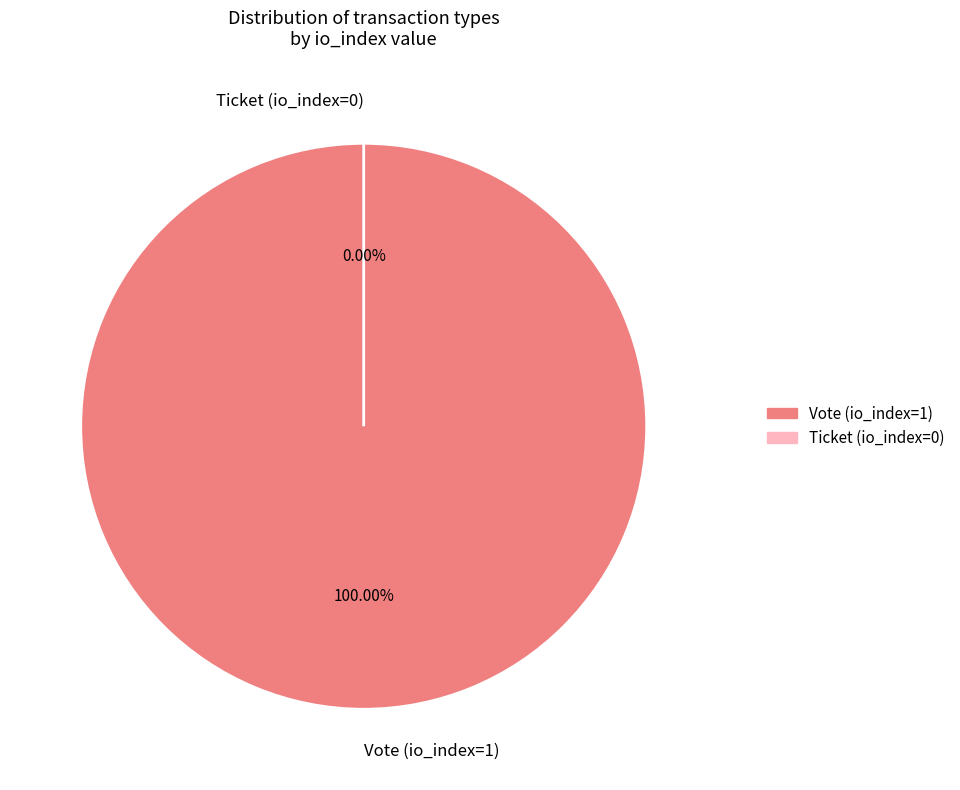

Is there a majority slice in this chart?

Yes